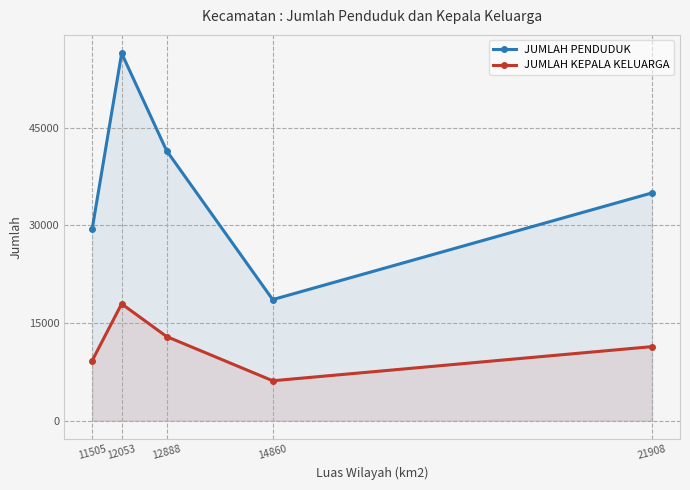

In JUMLAH PENDUDUK, how many points are higher than both neighbors (excluding endpoints)?

1